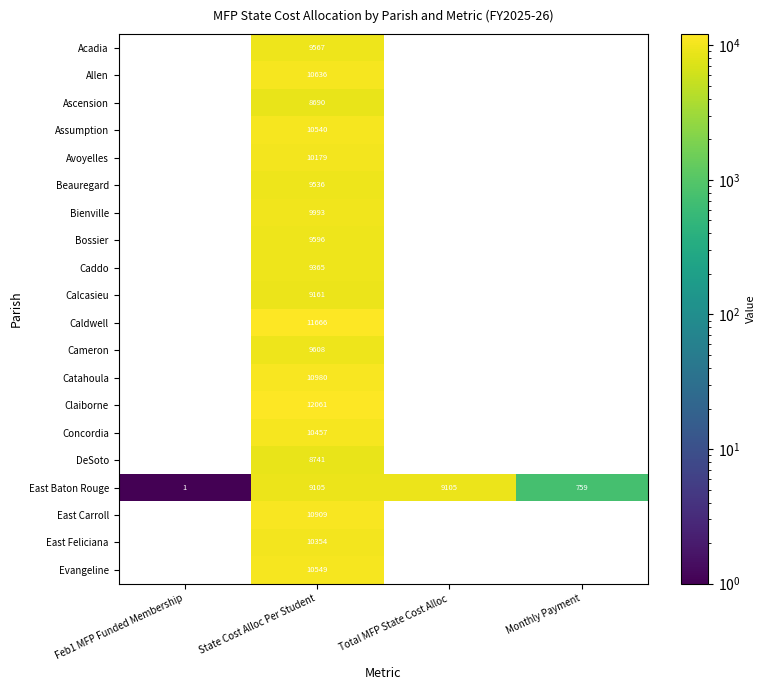

At which category is the sum across all series the highest?

State Cost Alloc Per Student